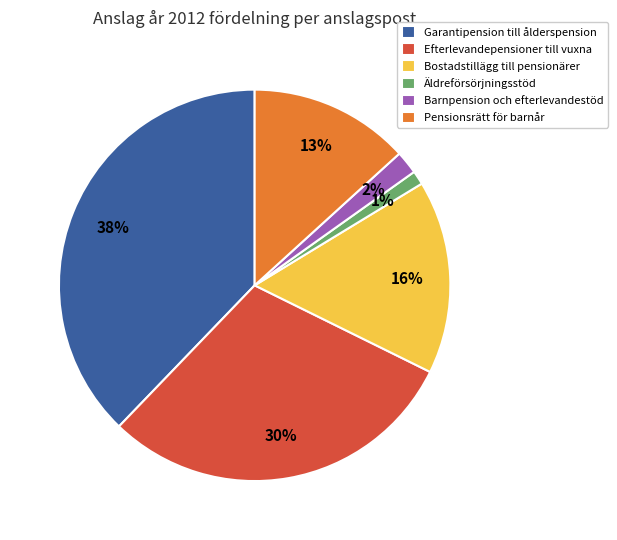

Does any single category account for the majority?

No